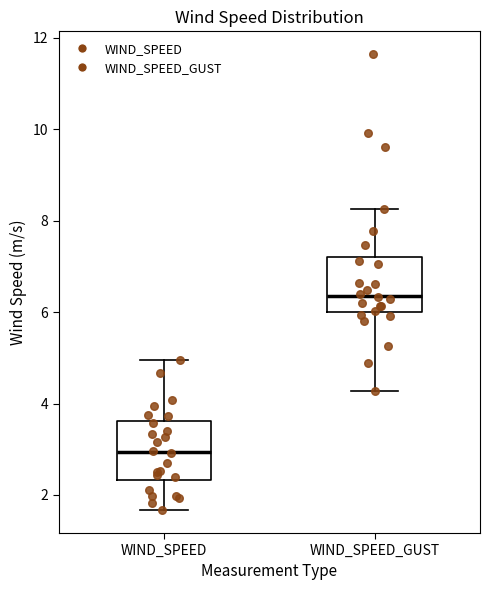

Reading left to right, transcribe this box plot: for each box, give where its median line is, the range the box spans, and where its two whiskers end, as read against the y-axis. The values are not printed on the chart, so give them approximately, as read against the axis.

WIND_SPEED: median 3.0, box 2.4 to 3.6, whiskers 1.6 to 5.0
WIND_SPEED_GUST: median 6.4, box 6.0 to 7.2, whiskers 4.2 to 8.2